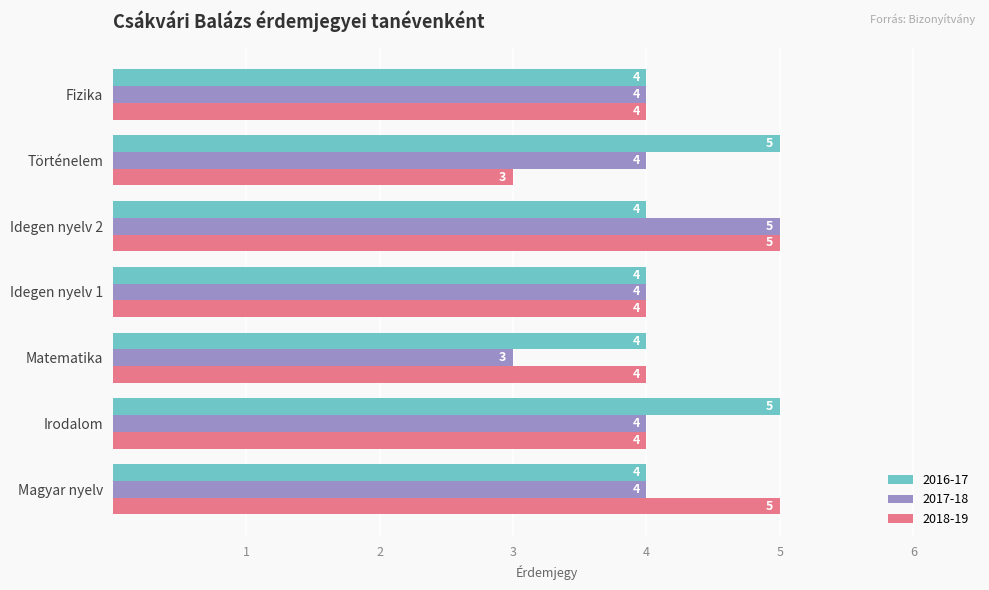

What is the minimum value shown in the chart?

3